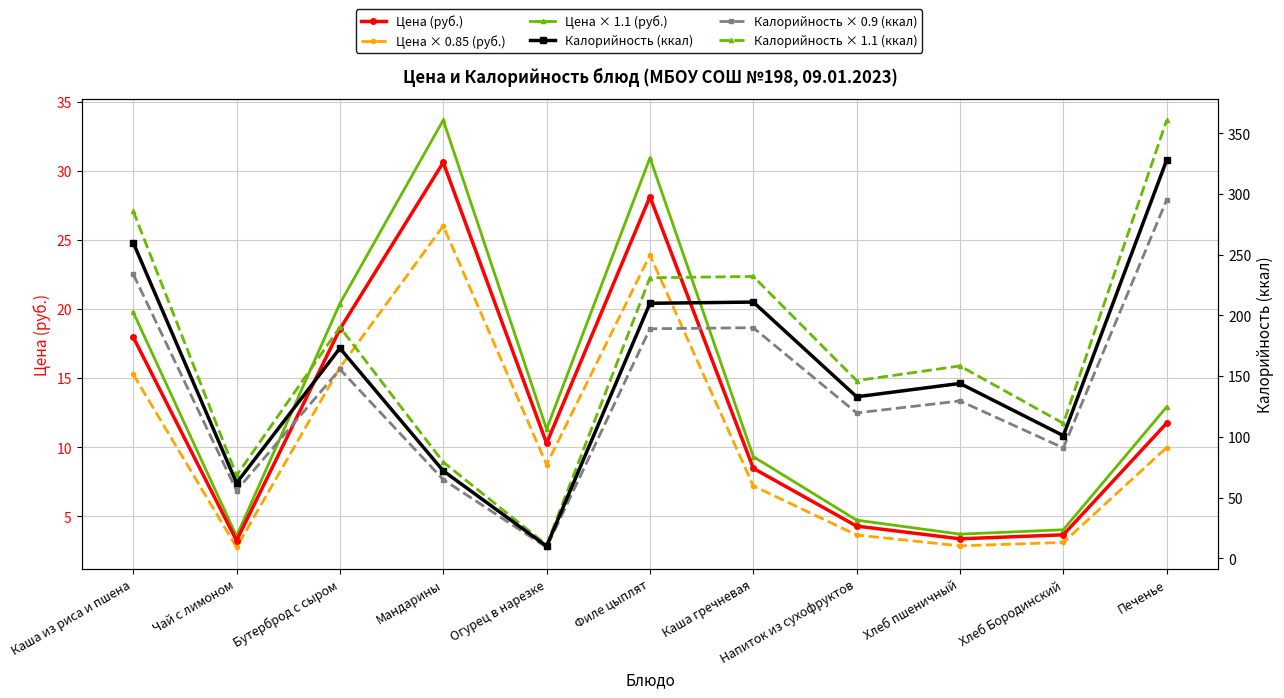

Rank the series at Мандарины from highest to lowest value.

Калорийность × 1.1 (ккал), Калорийность (ккал), Калорийность × 0.9 (ккал), Цена × 1.1 (руб.), Цена (руб.), Цена × 0.85 (руб.)